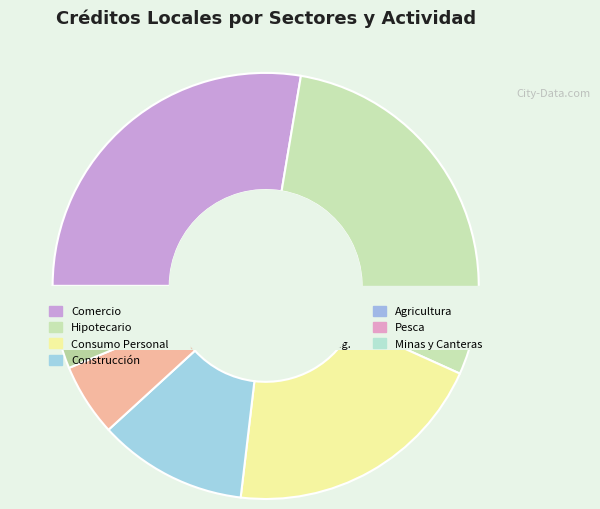

Does Ganaderia represent more than half of the total?

No